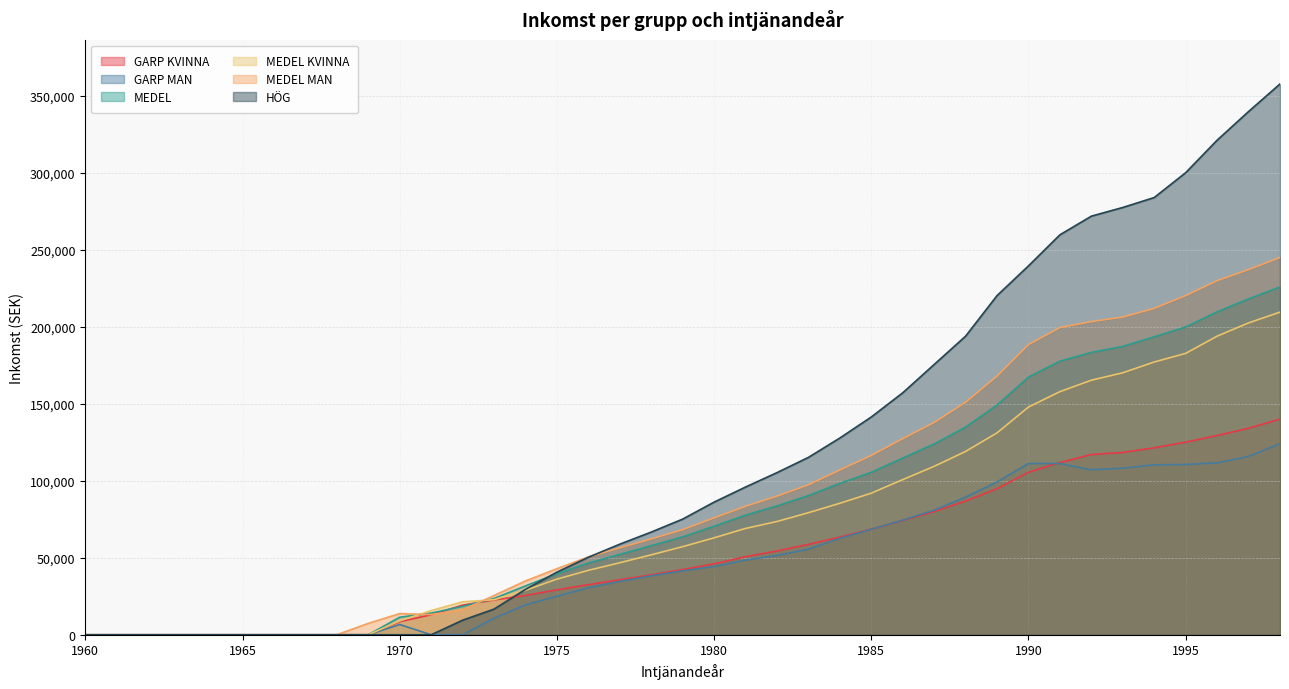

Rank the series at 1965 from highest to lowest value.

GARP KVINNA, GARP MAN, MEDEL, MEDEL KVINNA, MEDEL MAN, HÖG